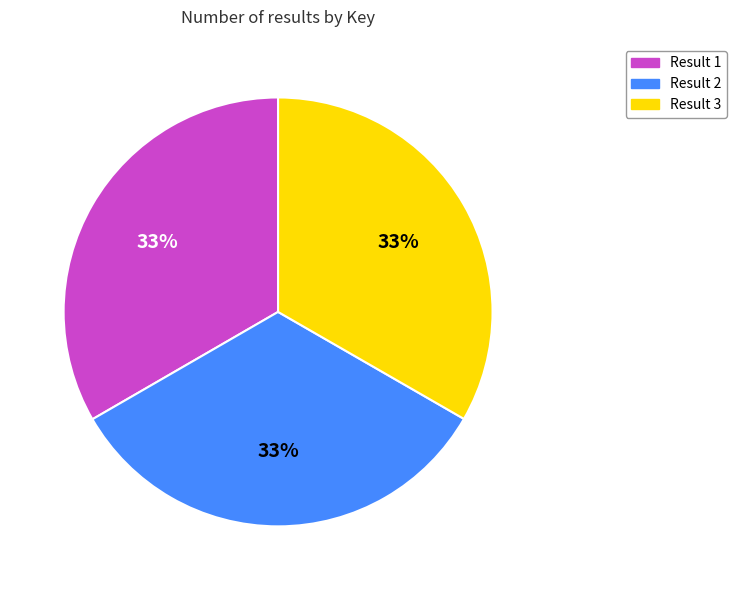

Is it true that Result 3 is 33% of the pie?

True